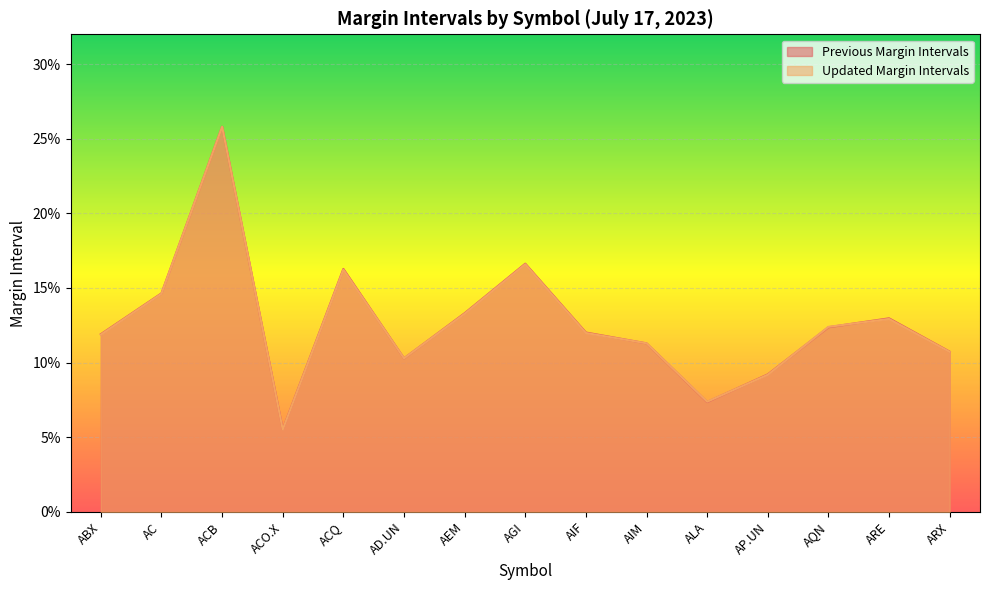

Count the number of data series in this chart.

2